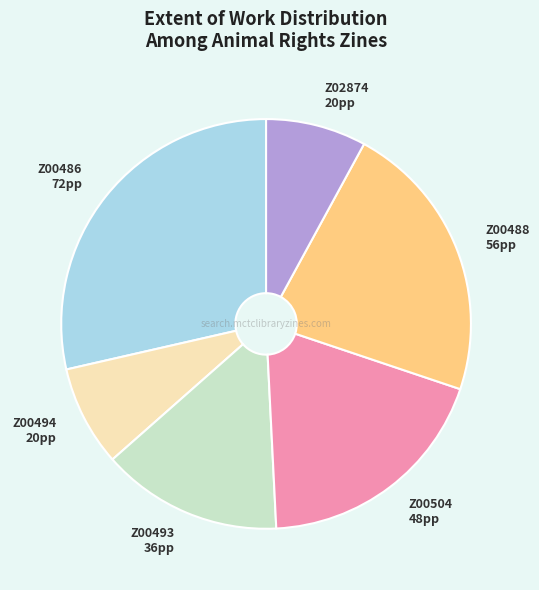

True or false: Z00493 36pp accounts for 19% of the total.

False